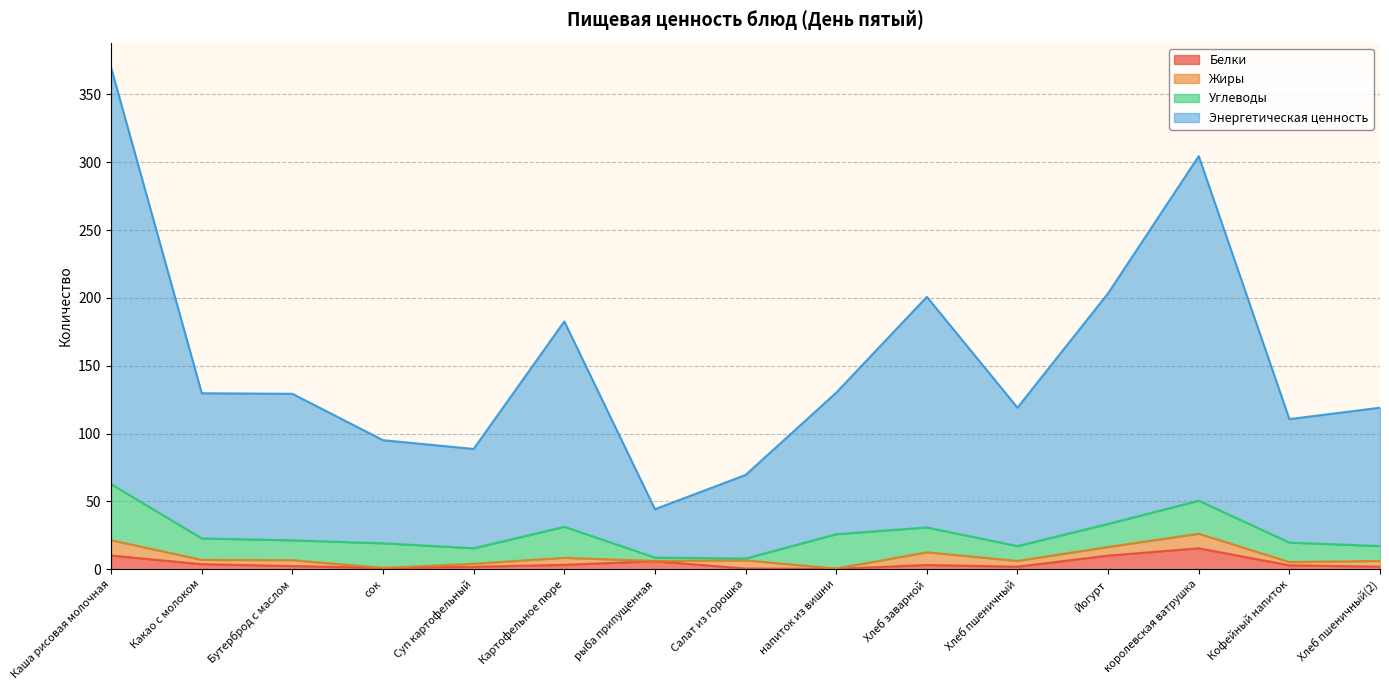

How many interior local peaks does the Белки series have?

3